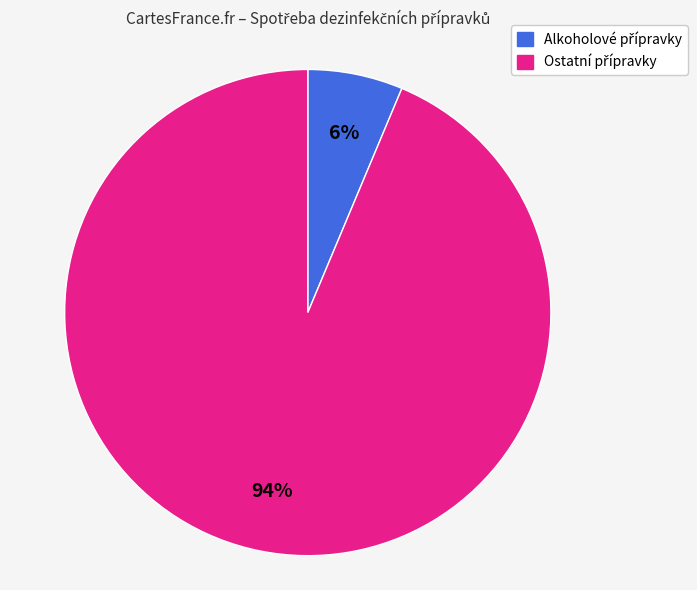

Count the number of slices in the pie.

2